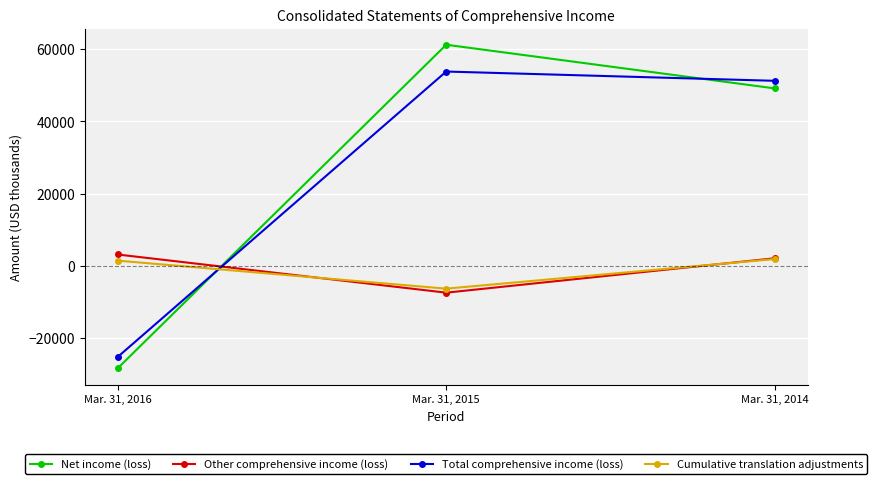

Rank the categories by Total comprehensive income (loss) value from lowest to highest.

Mar. 31, 2016, Mar. 31, 2014, Mar. 31, 2015